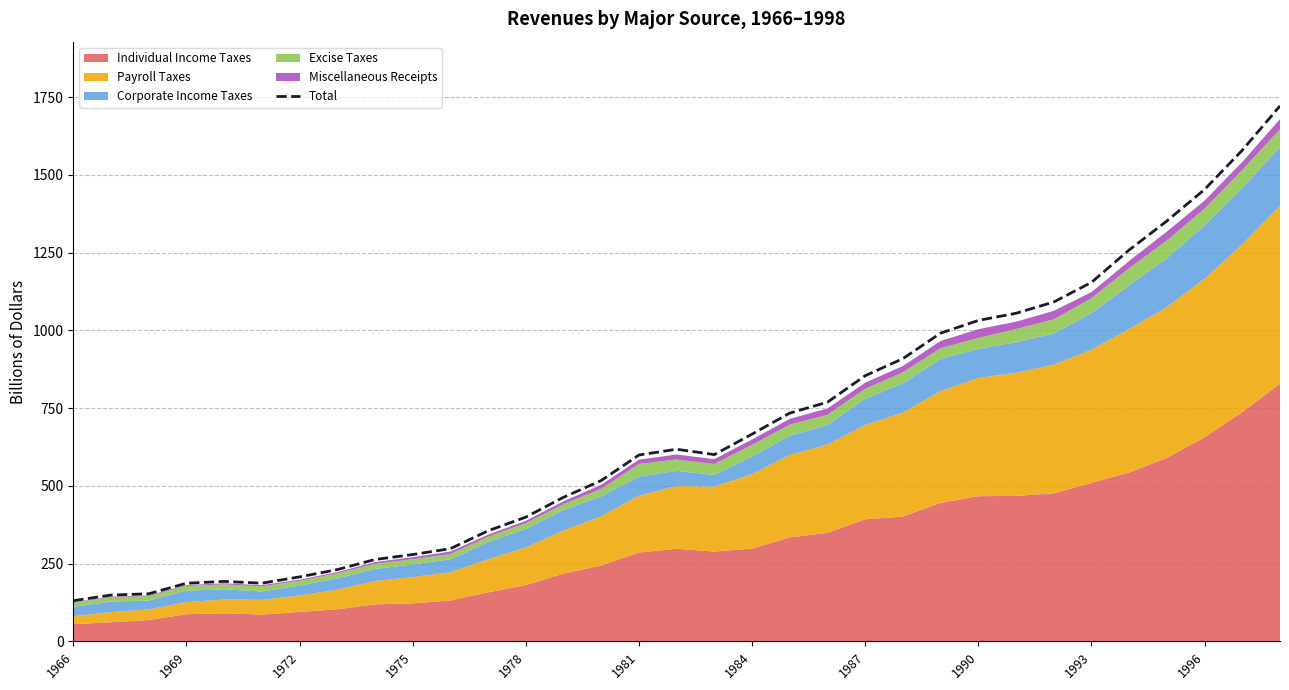

What is the lowest value of the Total series?

130.8